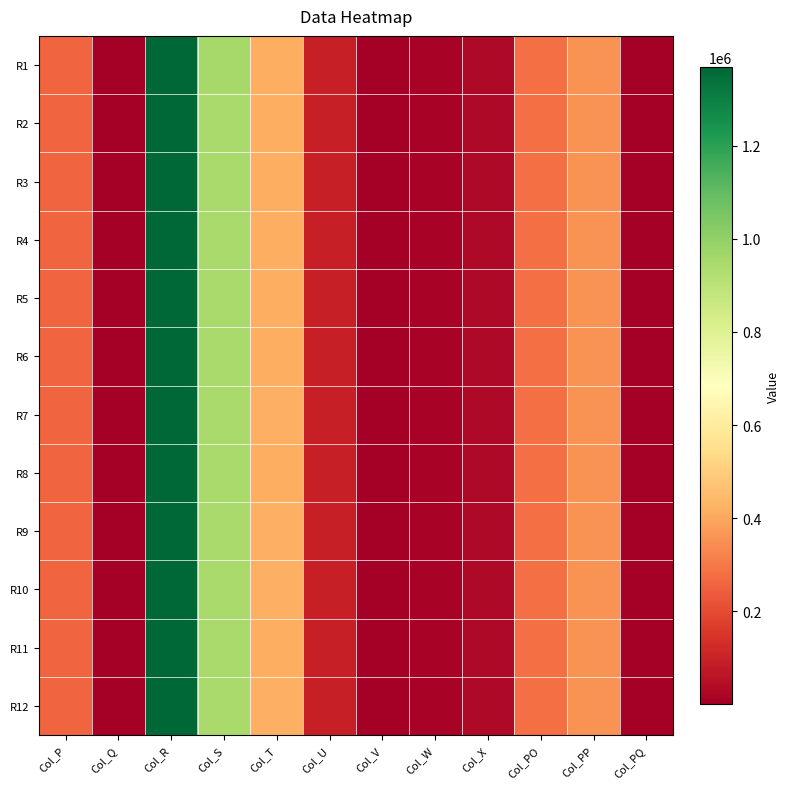

Between Col_P and Col_T, which is larger?

Col_T